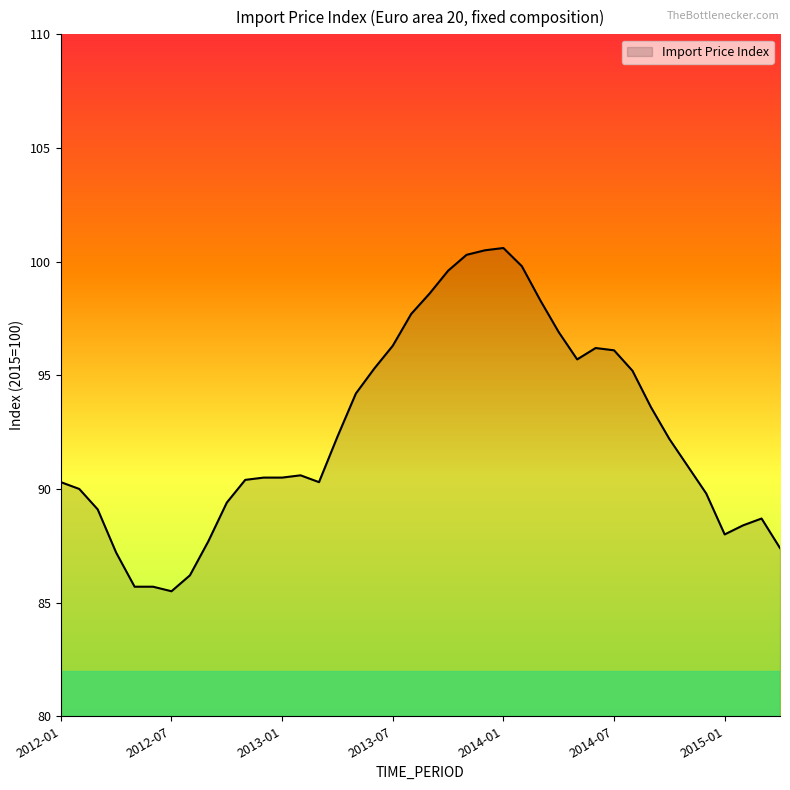

What is the greatest value displayed?

100.6